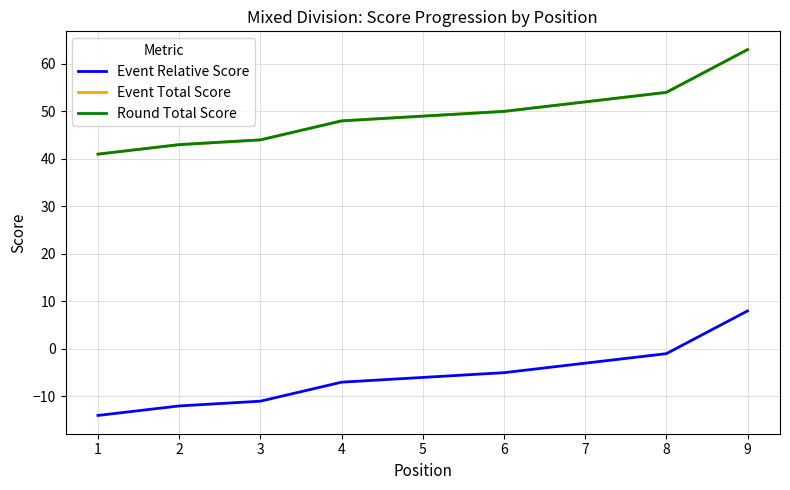

How many lines are shown in the chart?

3